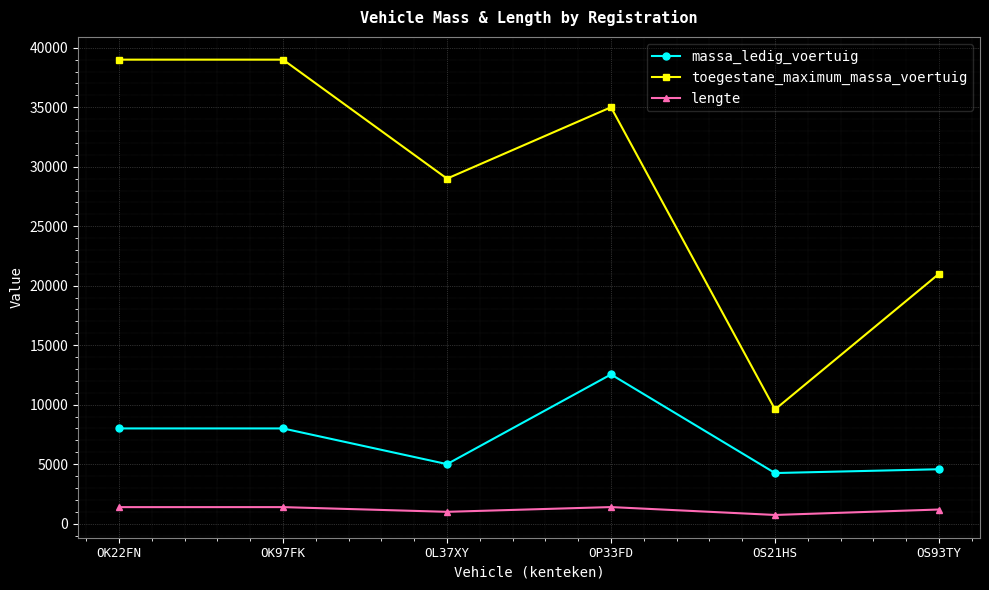

What is the value of the lengte point at the 4th from the left?

1390